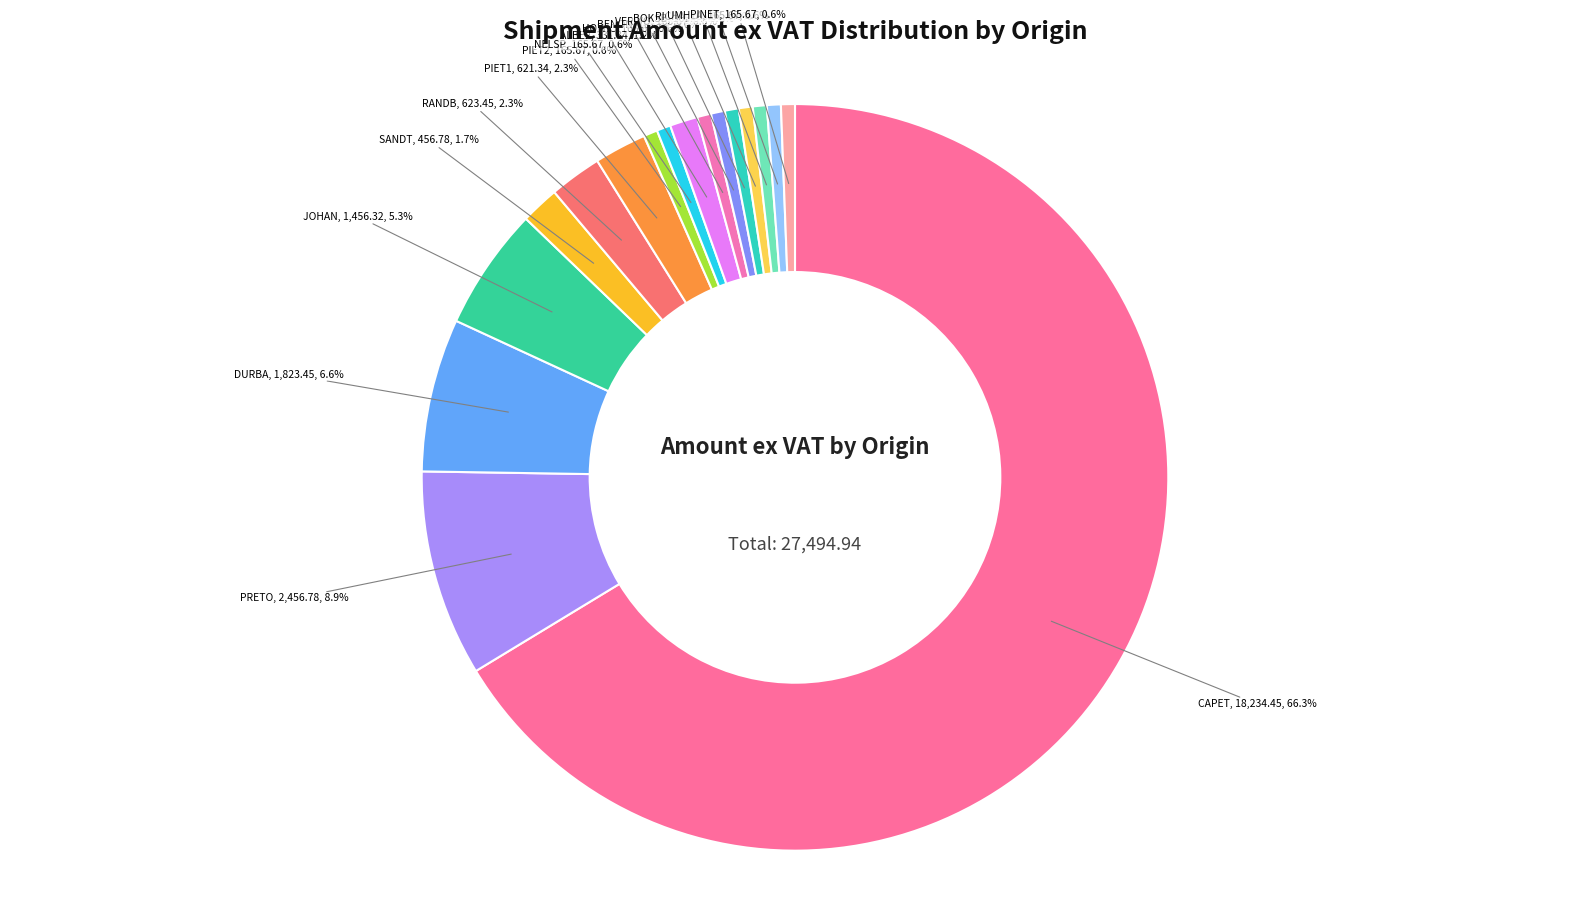

Which slice is the largest?

CAPET